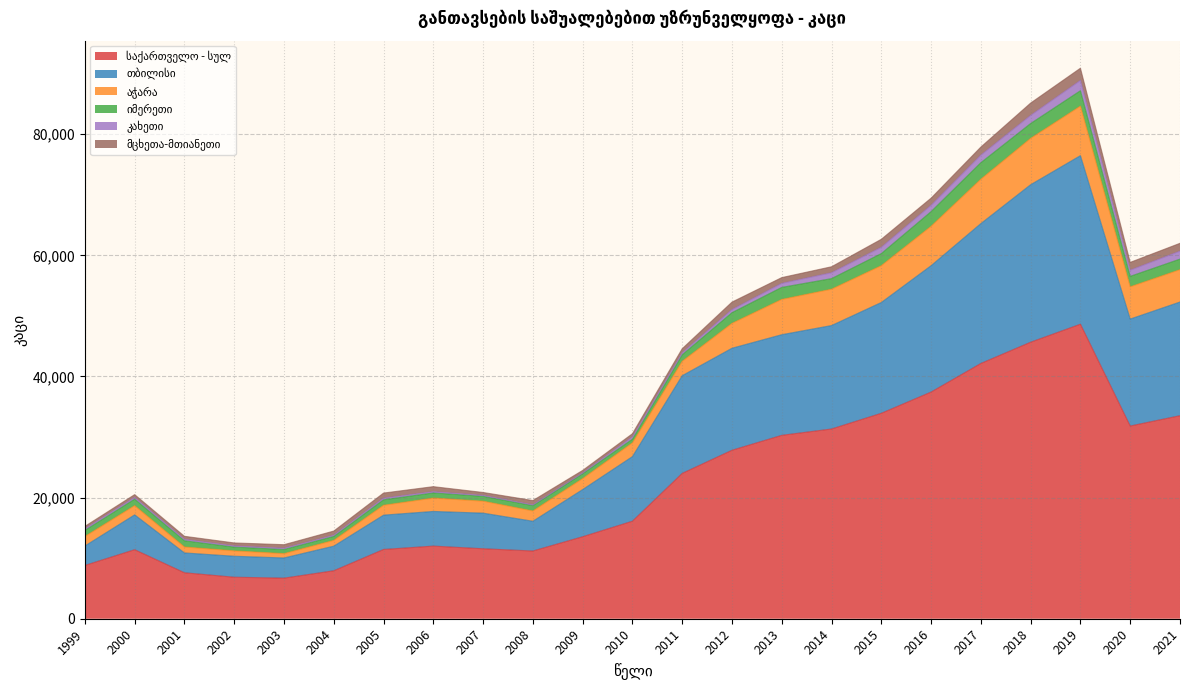

What is the spread (max minus min) of values at 2013?

26049